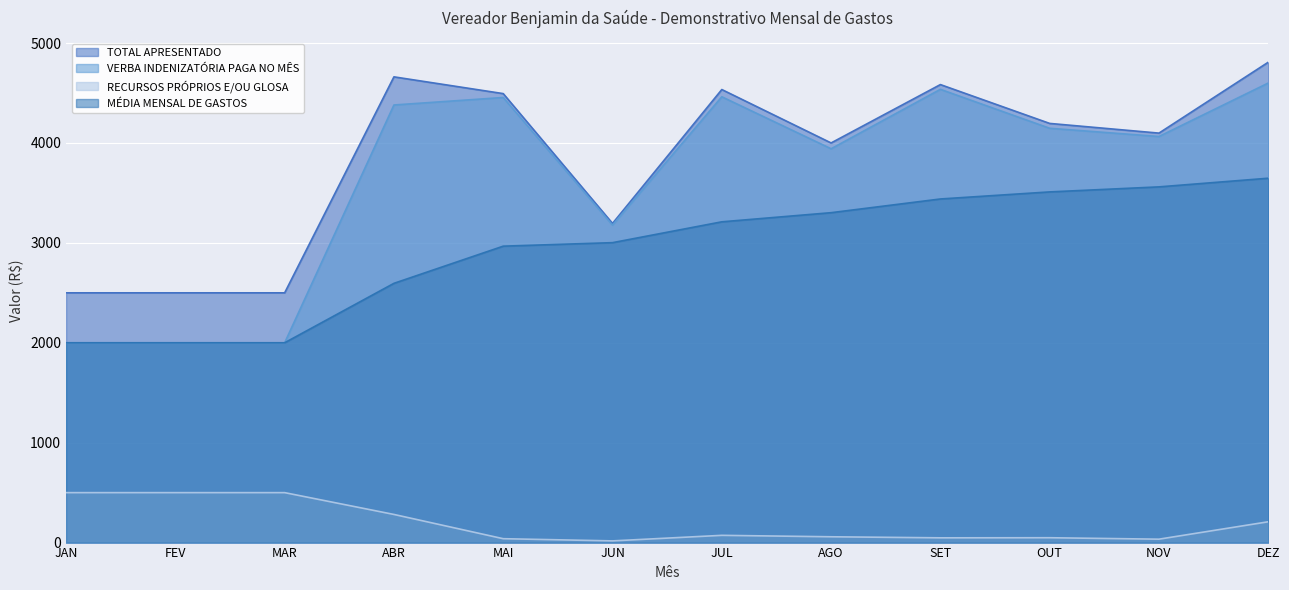

What is the highest value of the MÉDIA MENSAL DE GASTOS series?

3647.2